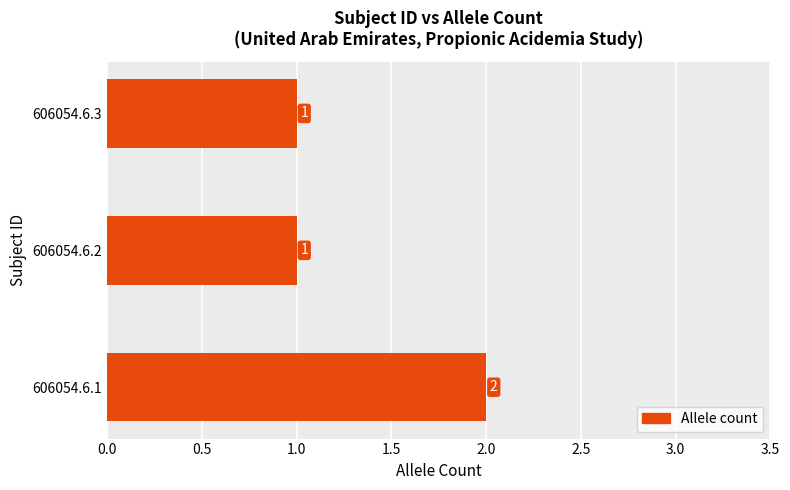

How many values are between 1 and 2?

3